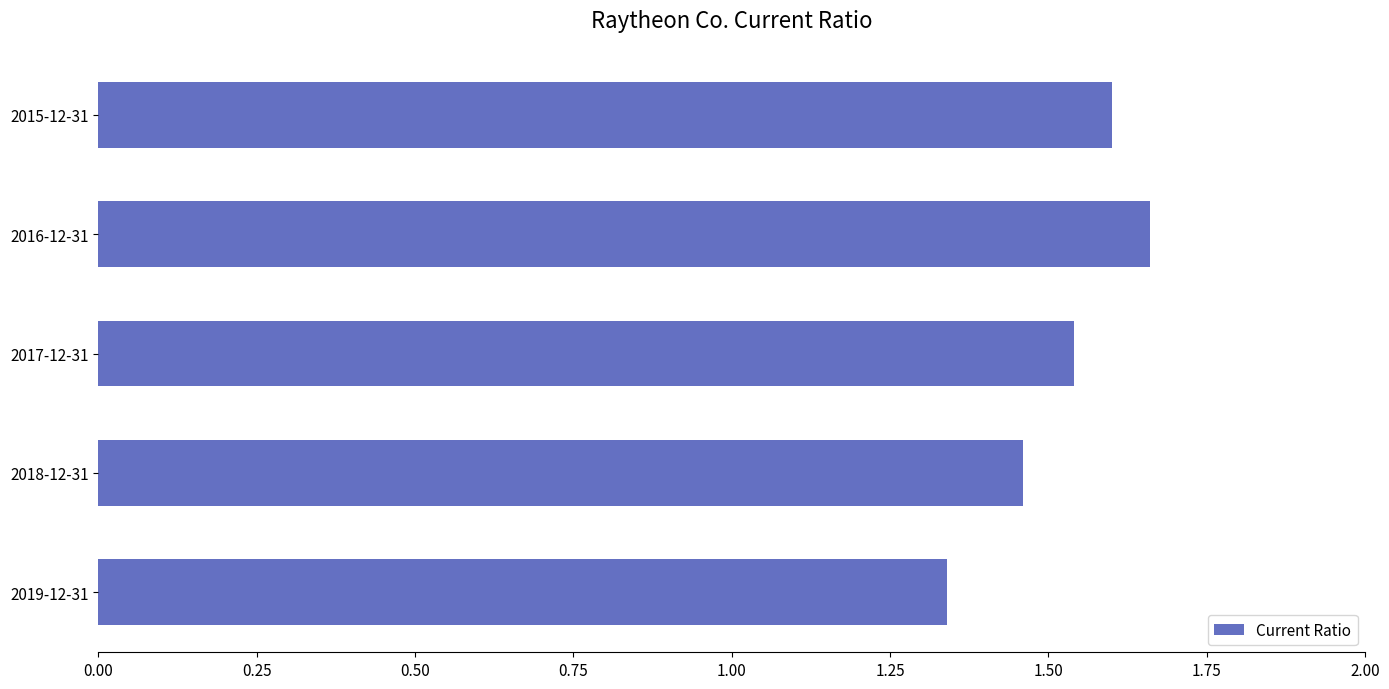

Count the number of categories in the chart.

5